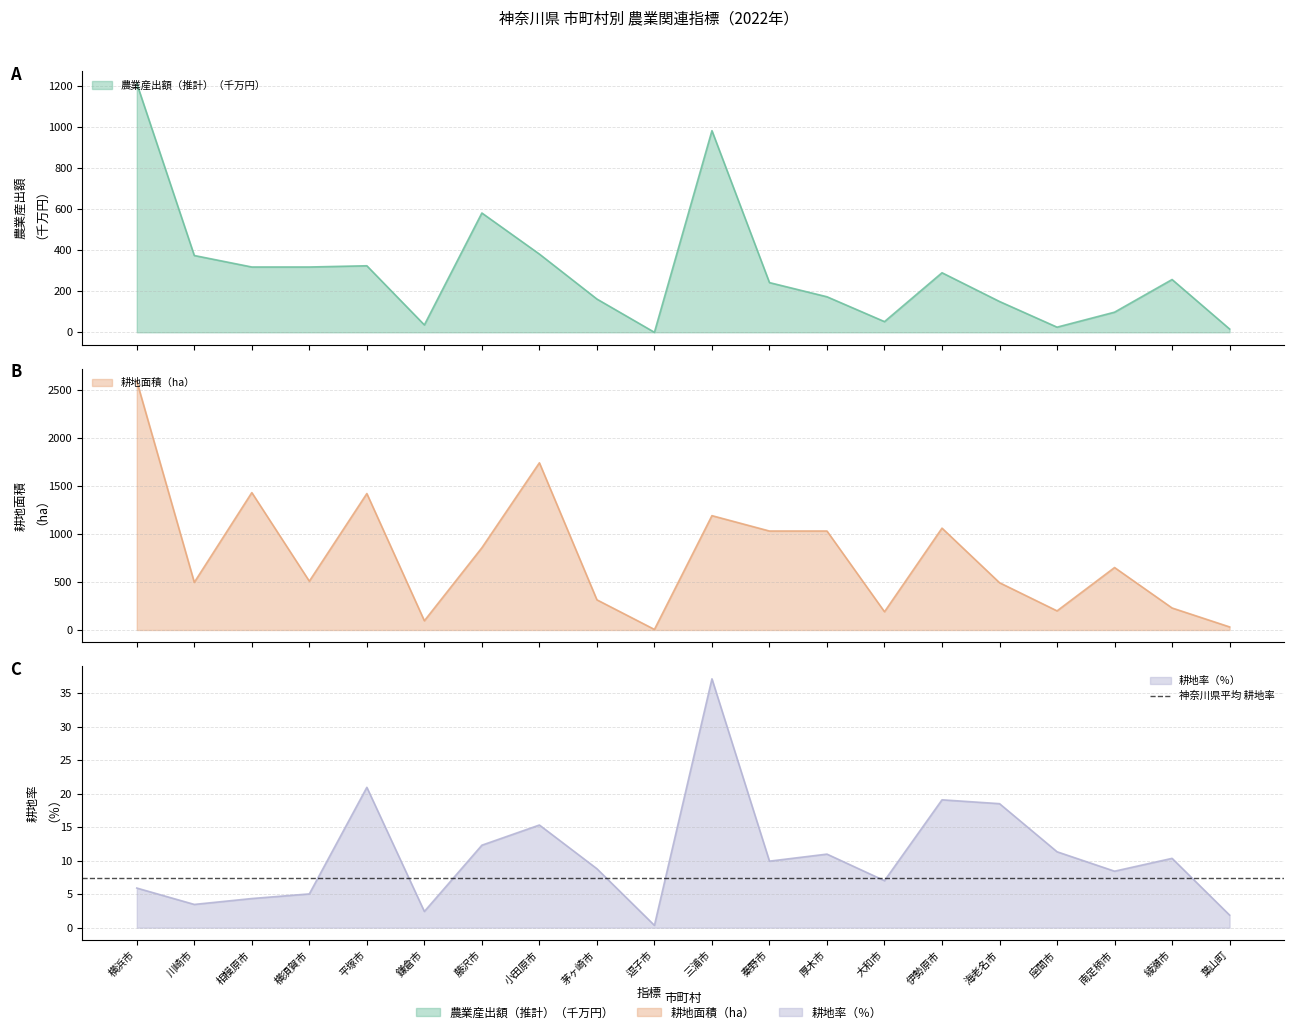

Reading left to right, list all the values displayed in this chart.

農業産出額（推計）（千万円）: 横浜市=1212.0	川崎市=374.0	相模原市=318.0	横須賀市=318.0	平塚市=324.0	鎌倉市=36.0	藤沢市=581.0	小田原市=381.0	茅ヶ崎市=162.0	逗子市=0.0	三浦市=982.0	秦野市=242.0	厚木市=173.0	大和市=52.0	伊勢原市=290.0	海老名市=150.0	座間市=25.0	南足柄市=98.0	綾瀬市=257.0	葉山町=16.0
耕地面積（ha）: 横浜市=2590.0	川崎市=496.0	相模原市=1430.0	横須賀市=508.0	平塚市=1420.0	鎌倉市=96.0	藤沢市=856.0	小田原市=1740.0	茅ヶ崎市=314.0	逗子市=6.0	三浦市=1190.0	秦野市=1030.0	厚木市=1030.0	大和市=190.0	伊勢原市=1060.0	海老名市=492.0	座間市=199.0	南足柄市=650.0	綾瀬市=229.0	葉山町=32.0
耕地率（％）: 横浜市=5.9	川崎市=3.5	相模原市=4.3	横須賀市=5.0	平塚市=20.9	鎌倉市=2.4	藤沢市=12.3	小田原市=15.3	茅ヶ崎市=8.8	逗子市=0.3	三浦市=37.1	秦野市=9.9	厚木市=11.0	大和市=7.0	伊勢原市=19.1	海老名市=18.5	座間市=11.3	南足柄市=8.4	綾瀬市=10.3	葉山町=1.9